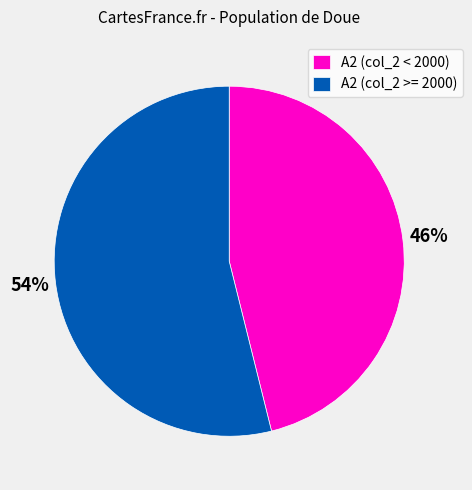

Is there a majority slice in this chart?

Yes